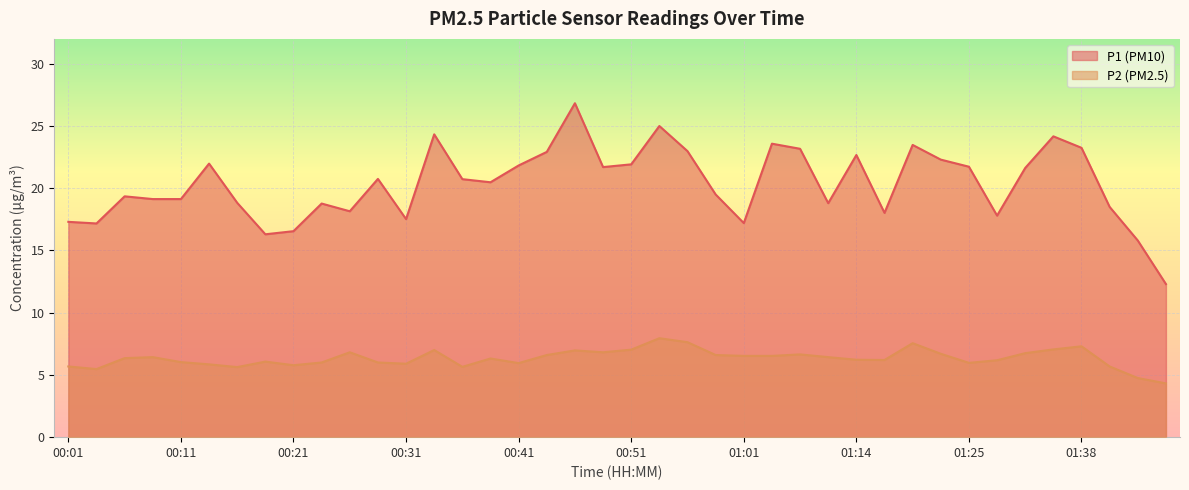

What position from the right is 01:40?

3